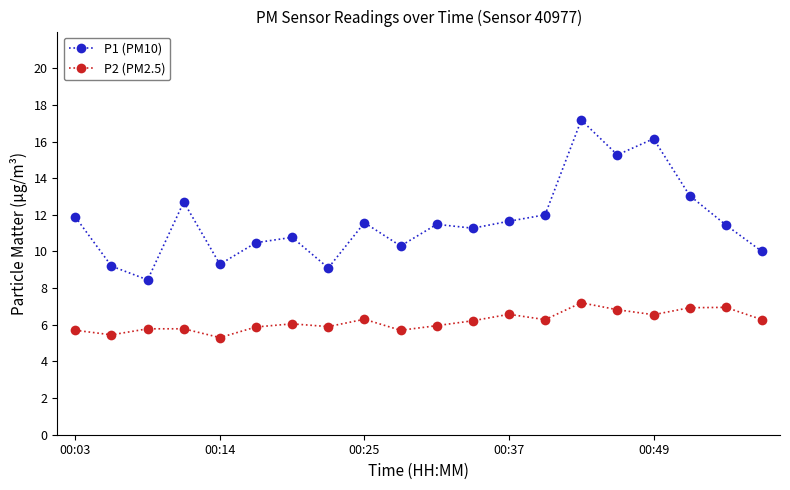

What is the value of the P1 (PM10) point at the 1st from the left?

11.9